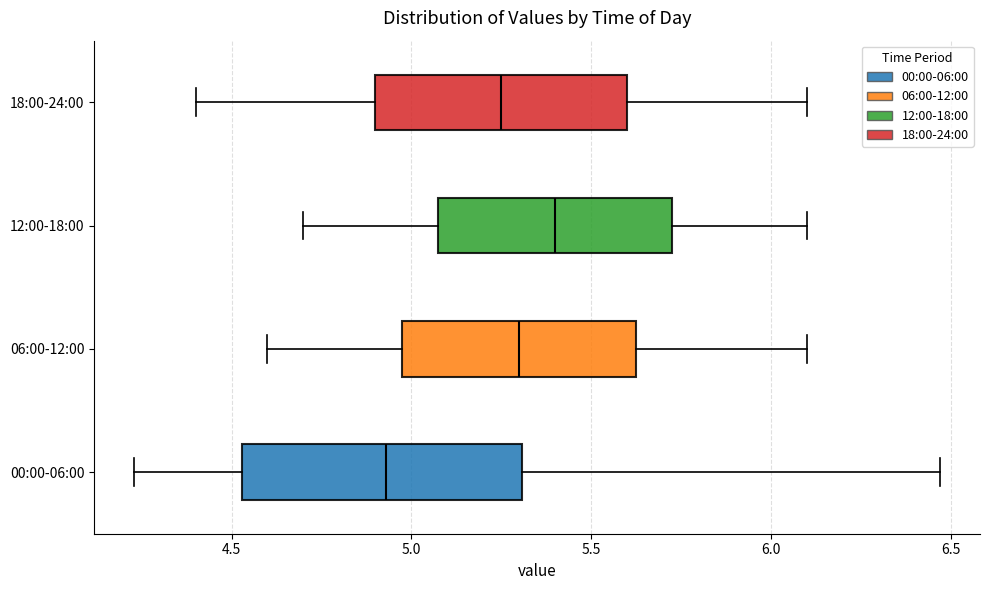

Which box is the widest, from its left edge to its right edge?

00:00-06:00